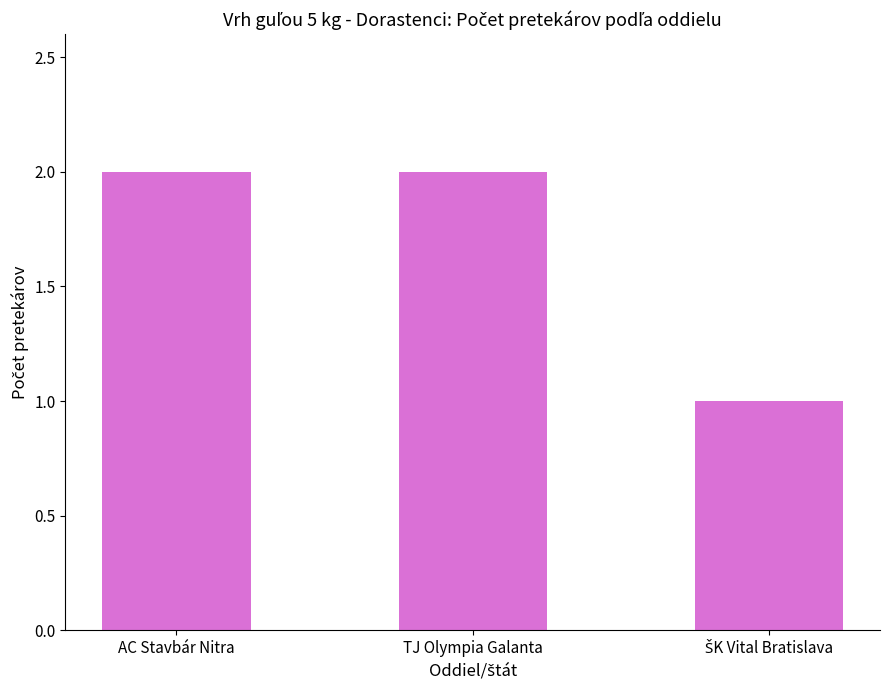

Is it true that the value at AC Stavbár Nitra is 4?

False